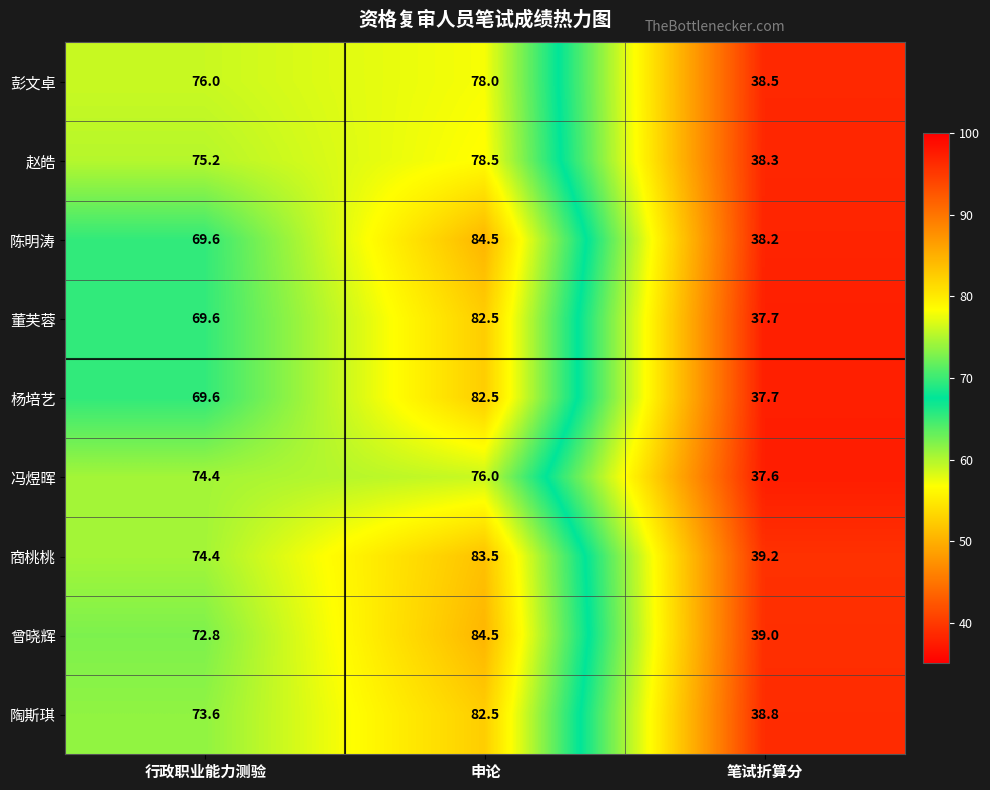

At which category is the sum across all series the highest?

申论